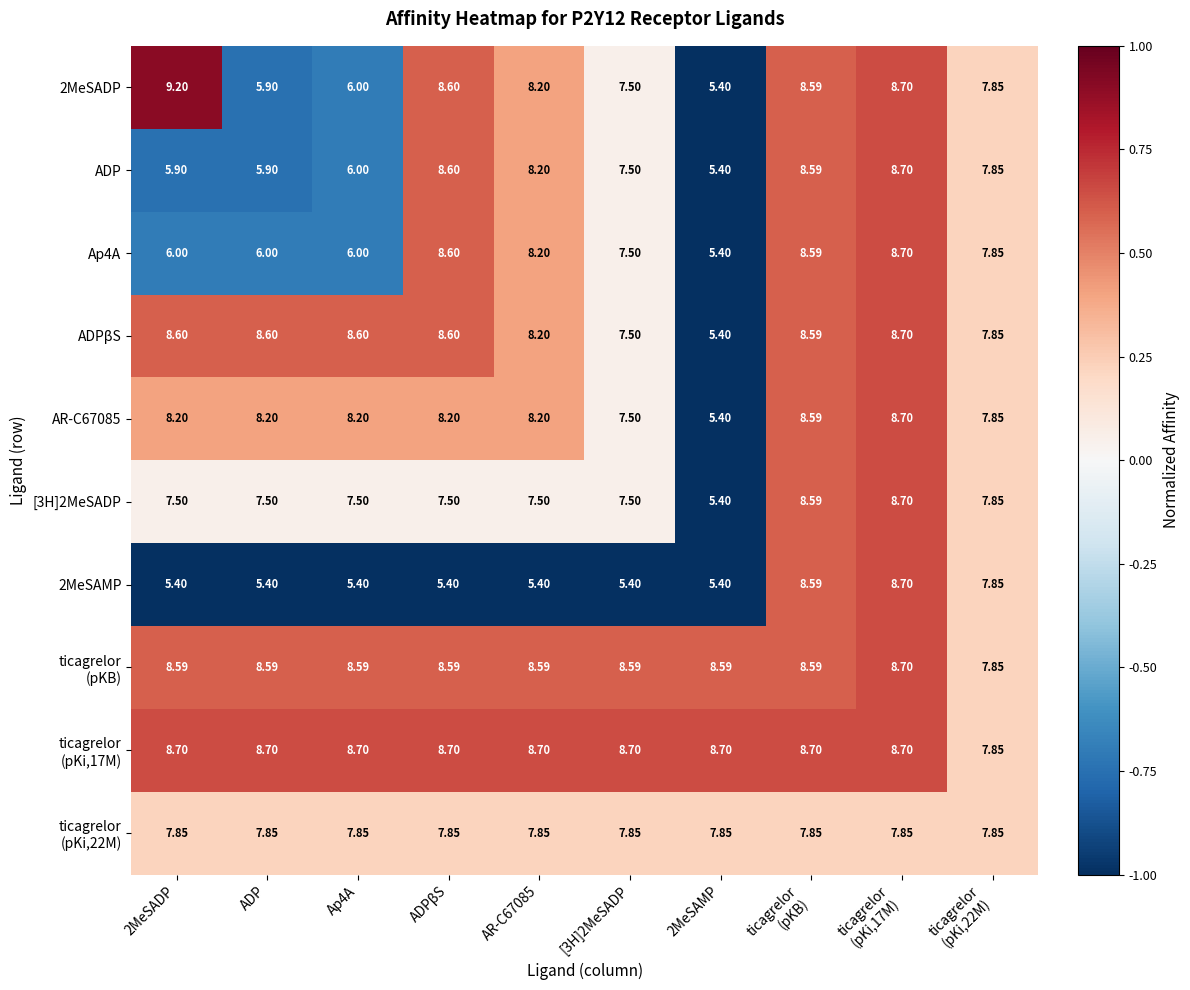

Where does the ADP series first go above 7?

ADPβS